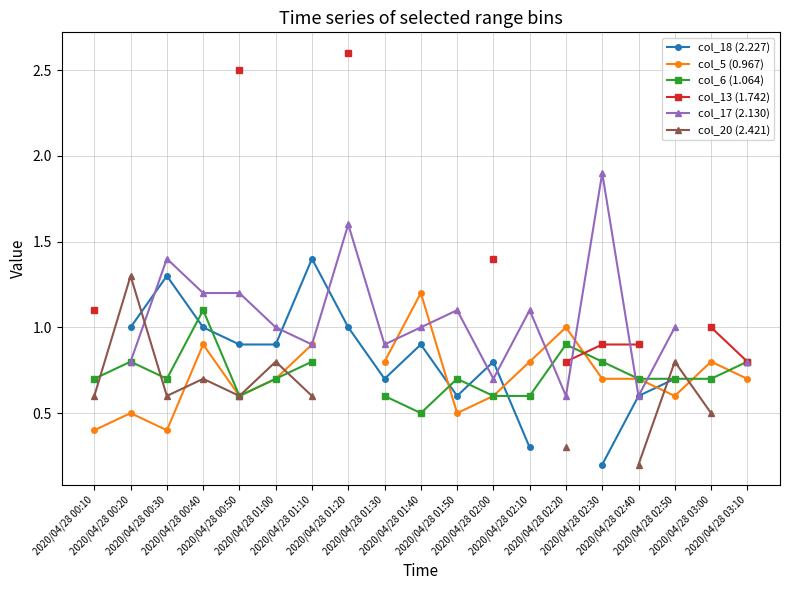

The col_13 (1.742) series shows 0.8 at 2020/04/28 01:20. True or false?

False